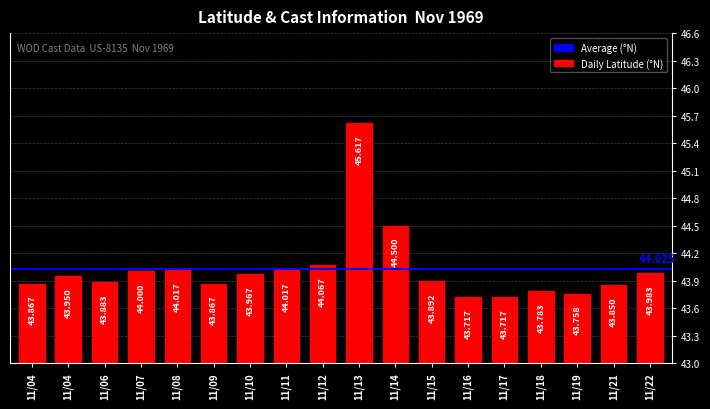

How many bars are there in total?

18